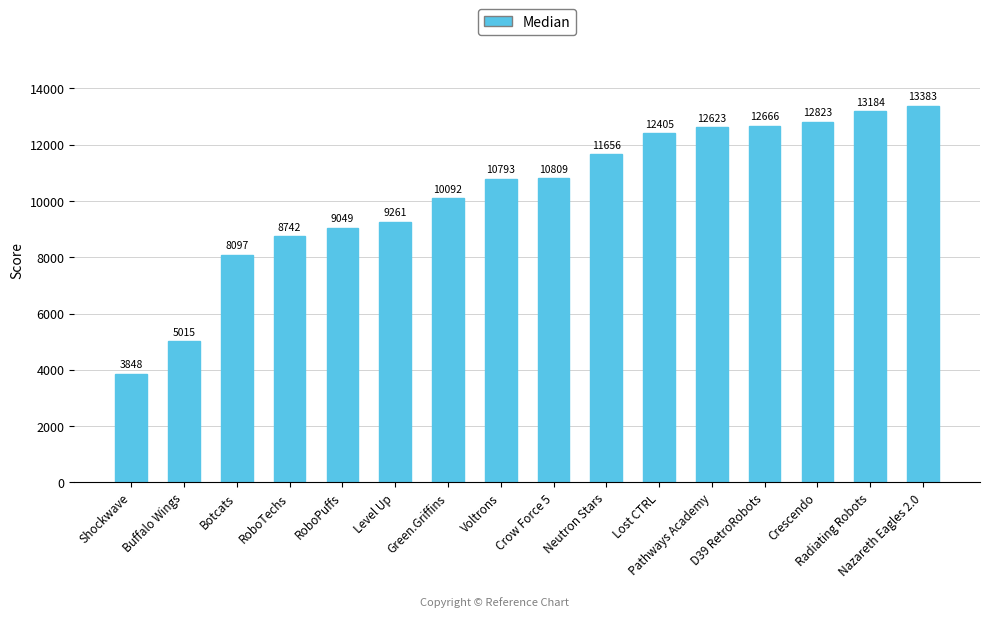

What position from the left is Radiating Robots?

15